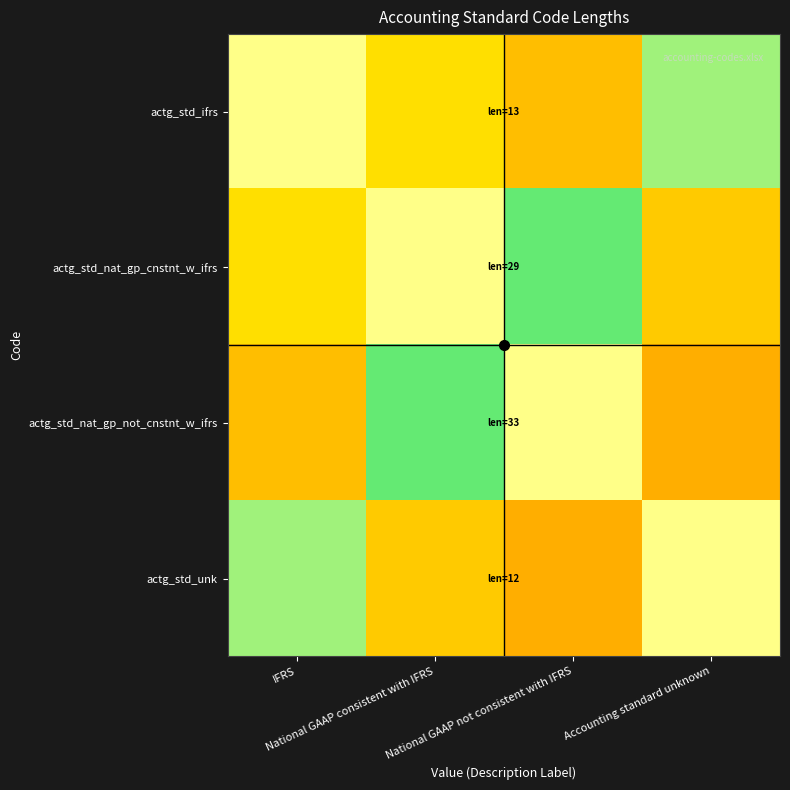

At which category is the sum across all series the highest?

IFRS